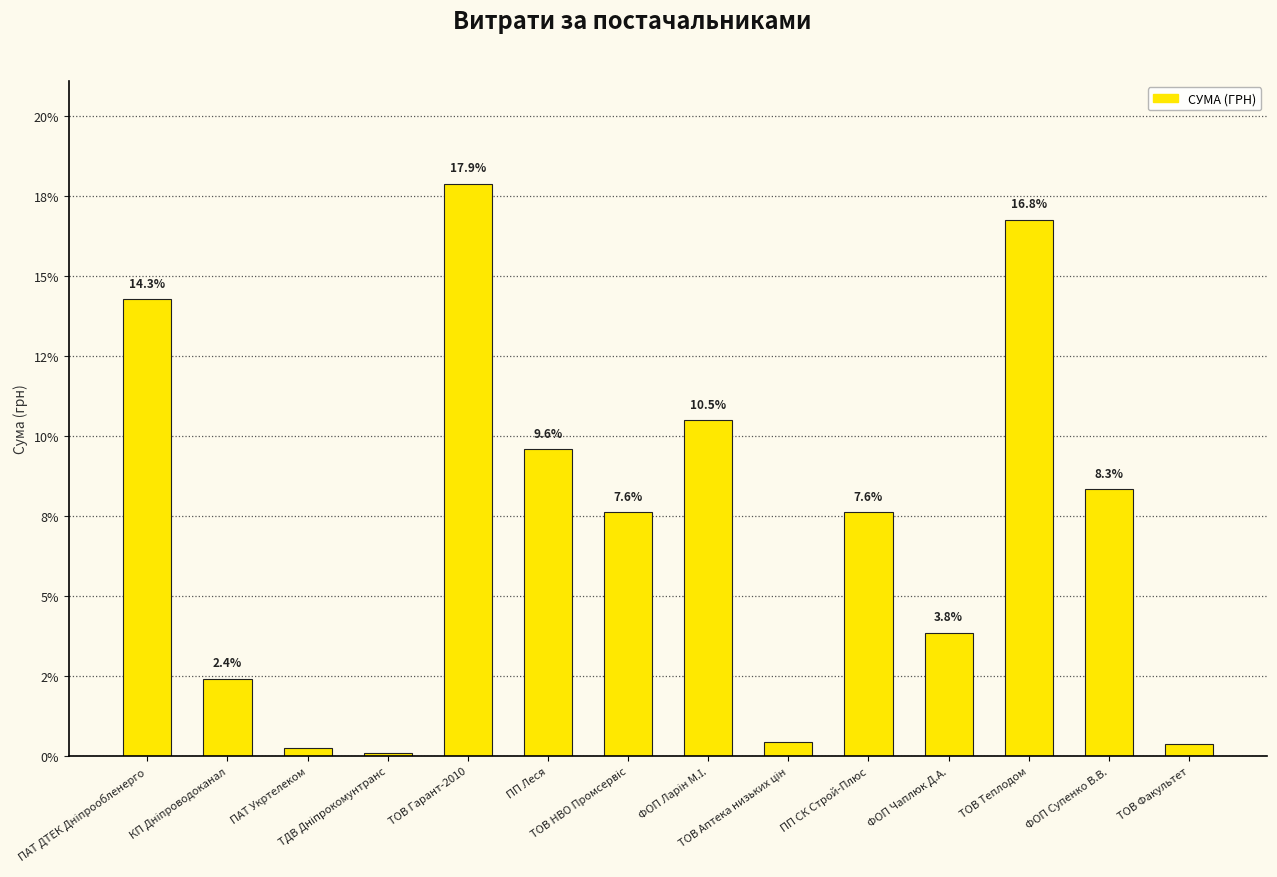

Does the chart contain any negative values?

No